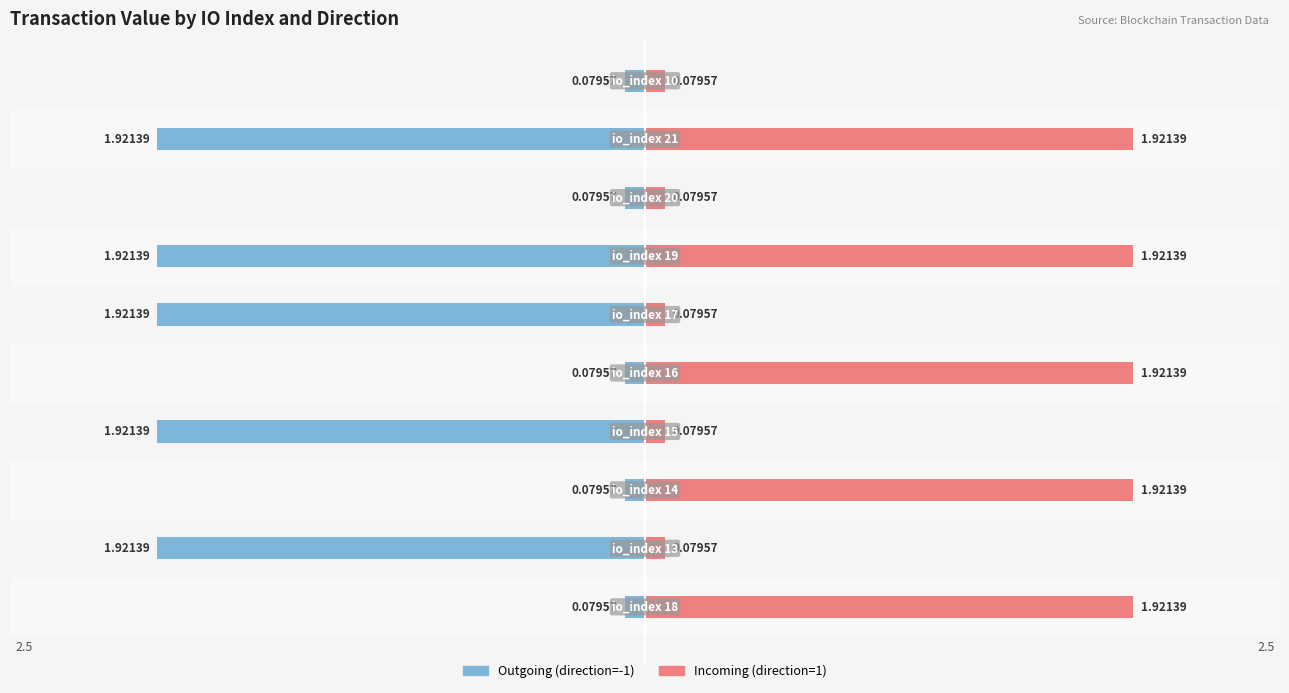

What is the difference between the second highest and minimum values in the Incoming (direction=1) series?

1.8